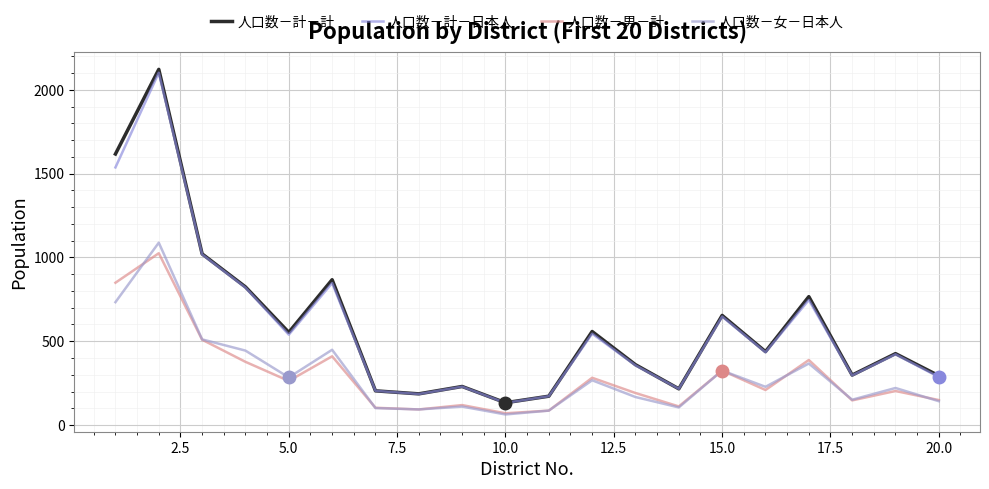

Does the chart have visible grid lines?

Yes